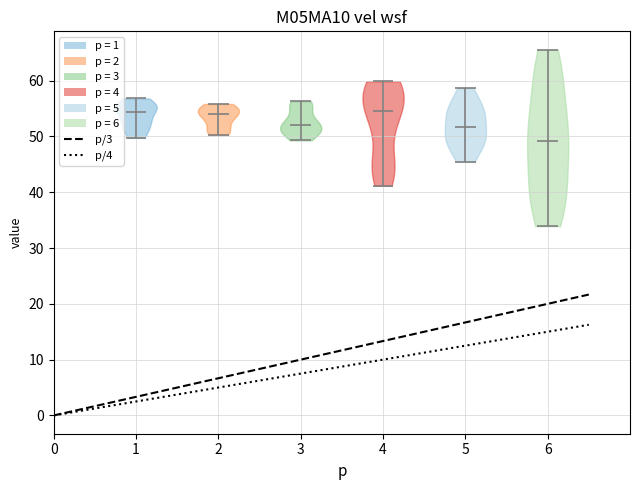

Reading left to right, read every violin against the y-axis: where its median line is, and the lowest and highest points it reaches. The values are not printed on the chart, so give them approximately, as read against the axis.

1: median line 54, lowest point 50, highest point 57
2: median line 54, lowest point 50, highest point 56
3: median line 52, lowest point 49, highest point 56
4: median line 55, lowest point 41, highest point 60
5: median line 52, lowest point 45, highest point 59
6: median line 49, lowest point 34, highest point 66